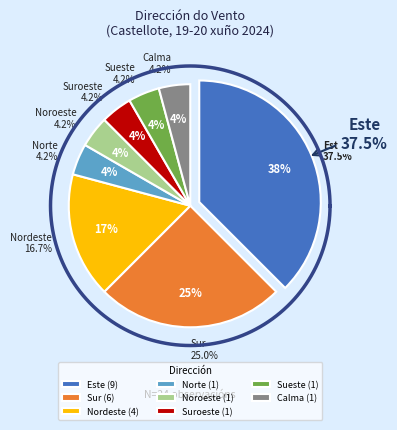

Combined, do Este and Este account for over 50%?

No